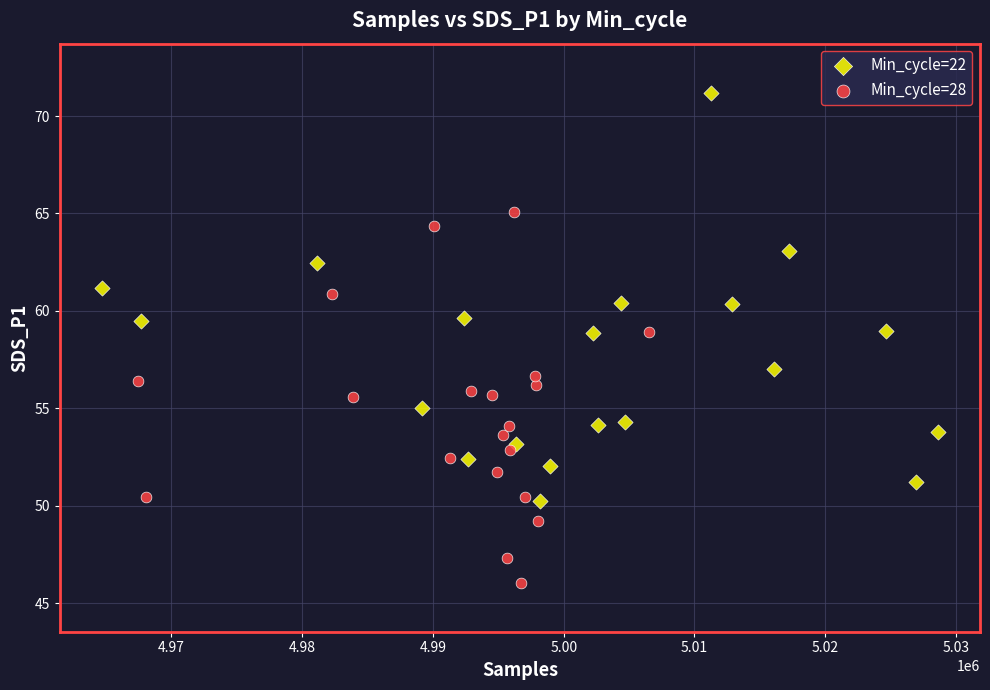

Which series contains the highest Y value?

Min_cycle=22